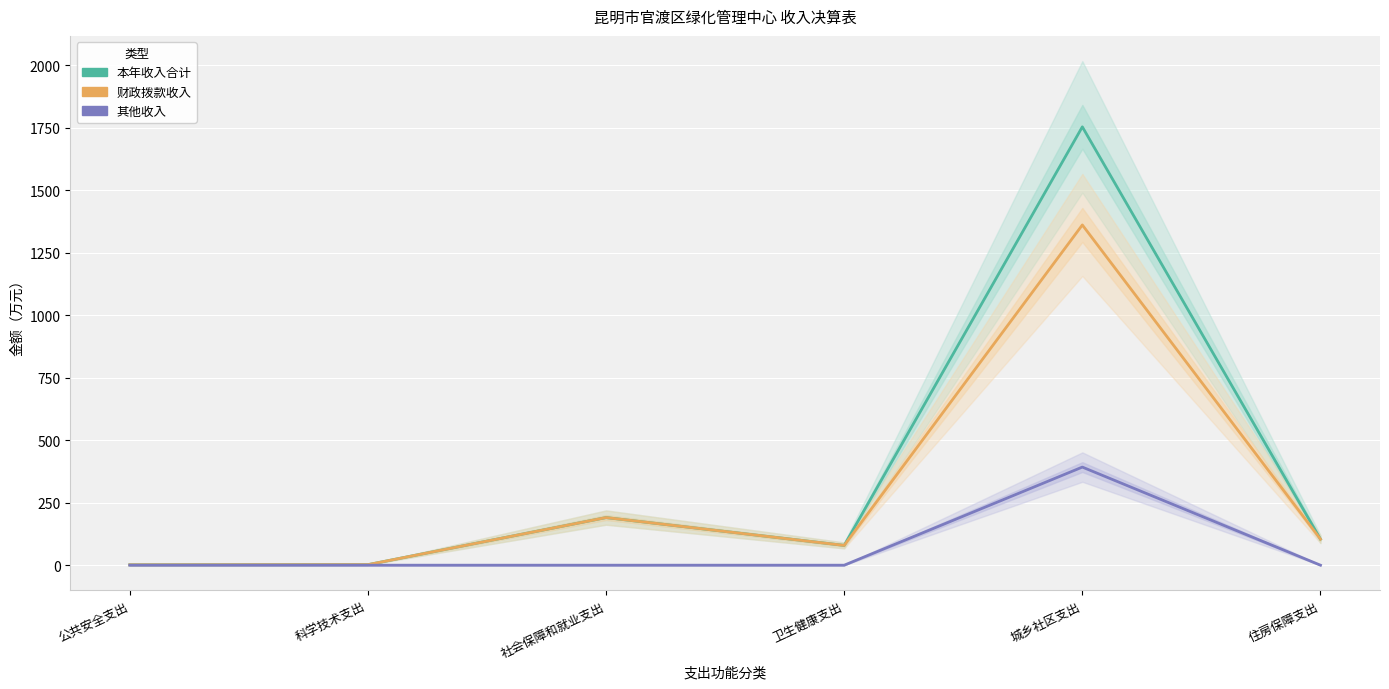

True or false: 其他收入 and 本年收入合计 cross at least once.

False